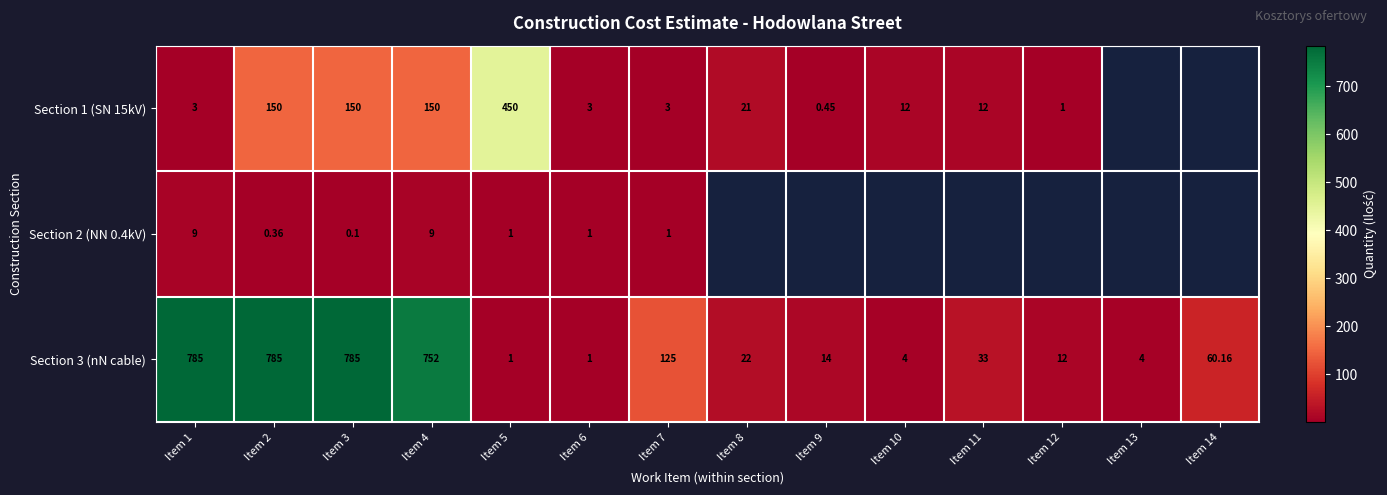

The Section 1 (SN 15kV) series shows 5.3 at Item 10. True or false?

False